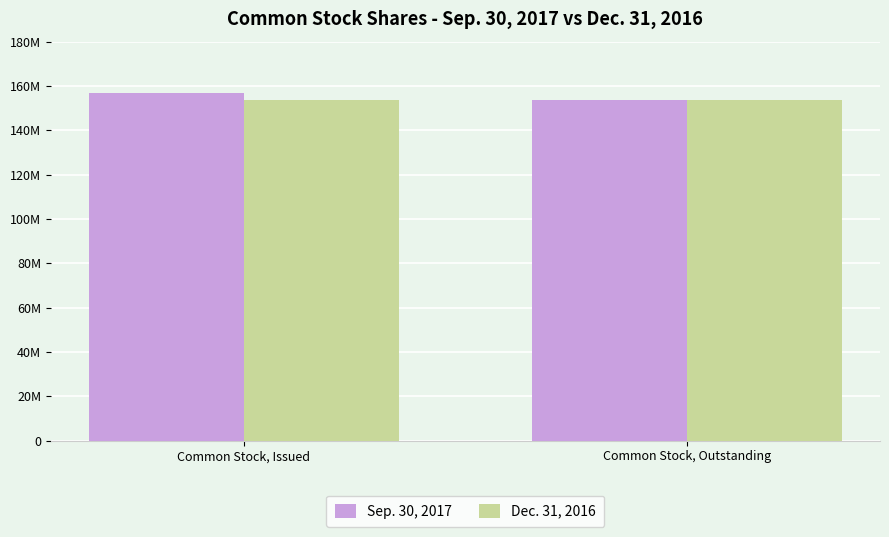

Are the bars horizontal?

No